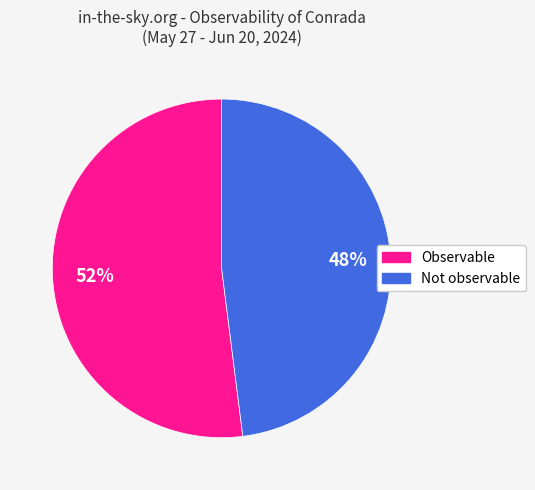

Combined, do Not observable and Observable account for over 50%?

Yes